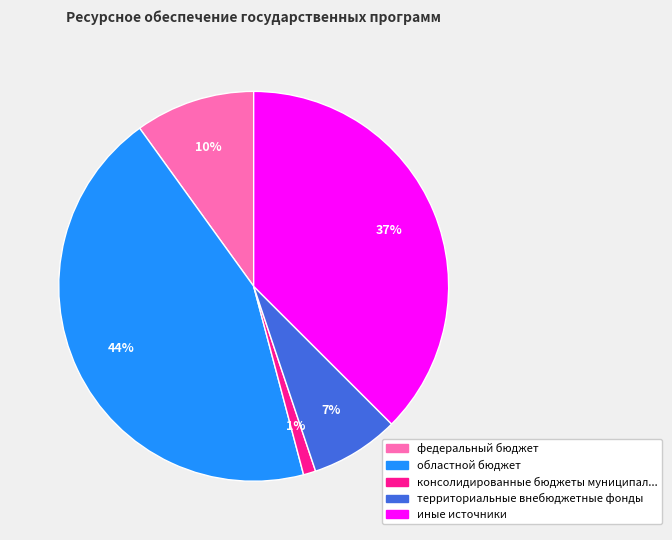

To the nearest percent, what is the average slice percentage?

20%